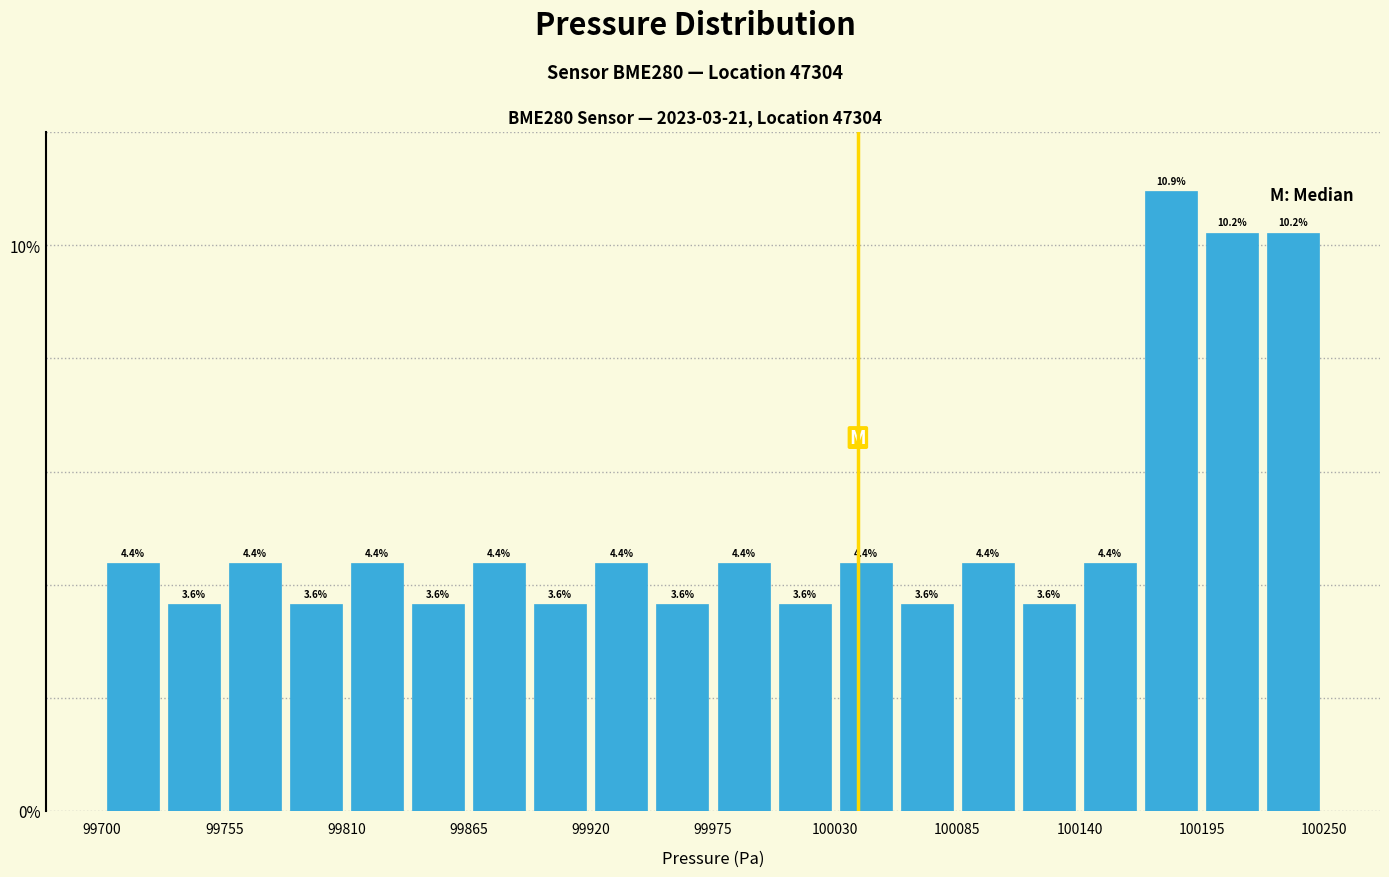

Around what value on the x-axis is the tallest bar? Give the approximate position of its centre, as read against the axis.

100180